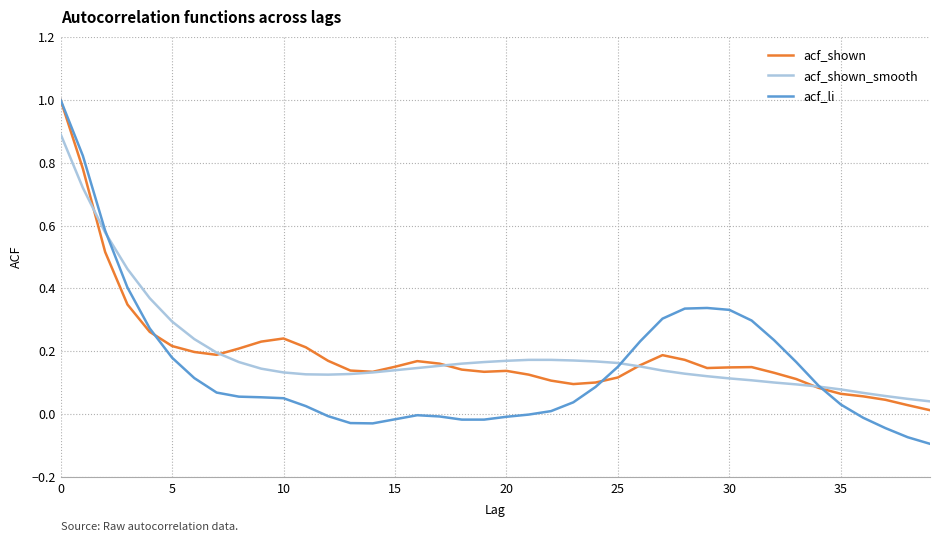

What is the greatest value displayed?

1.0